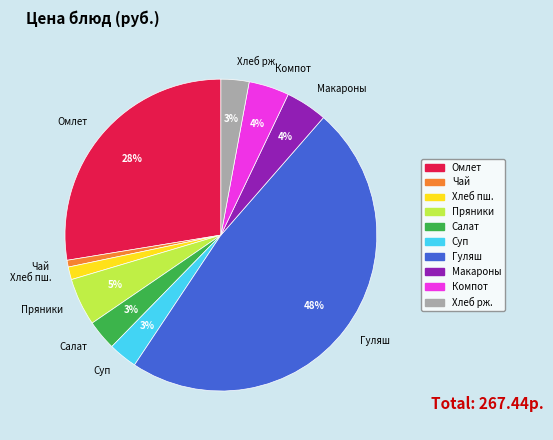

Does any single category account for the majority?

No